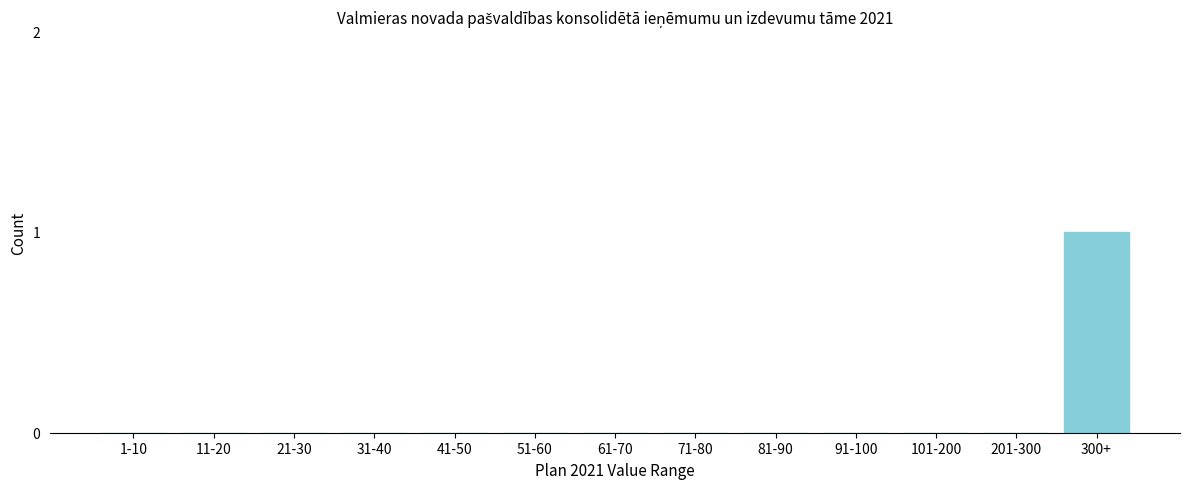

Reading left to right, list all the values displayed in this chart.

1-10=0	11-20=0	21-30=0	31-40=0	41-50=0	51-60=0	61-70=0	71-80=0	81-90=0	91-100=0	101-200=0	201-300=0	300+=1